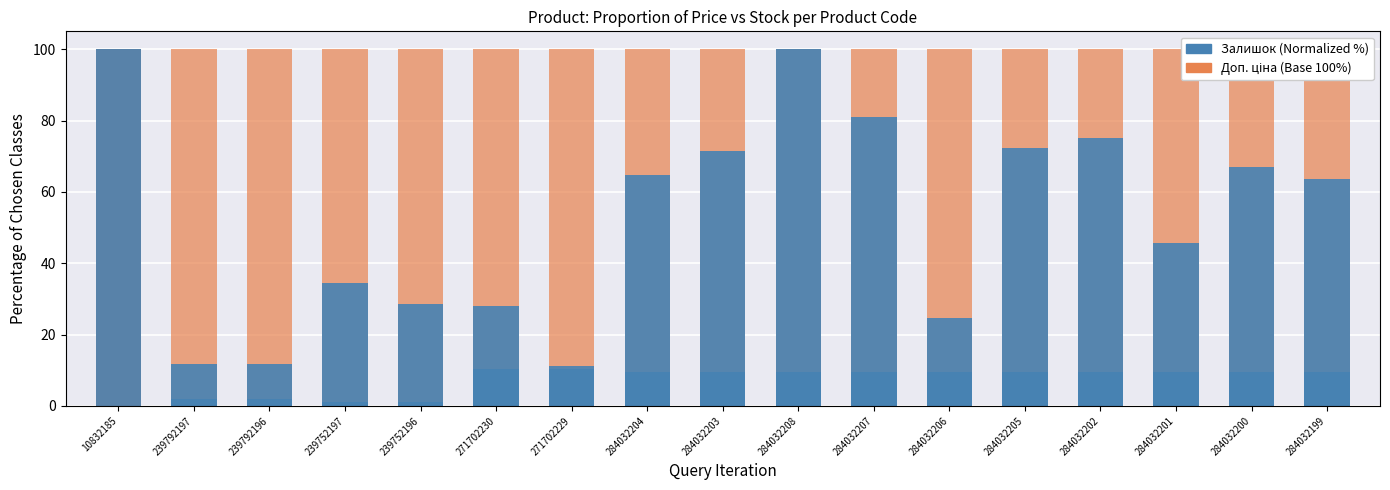

What is the approximate value of Доп. ціна at 284032203?

100.0